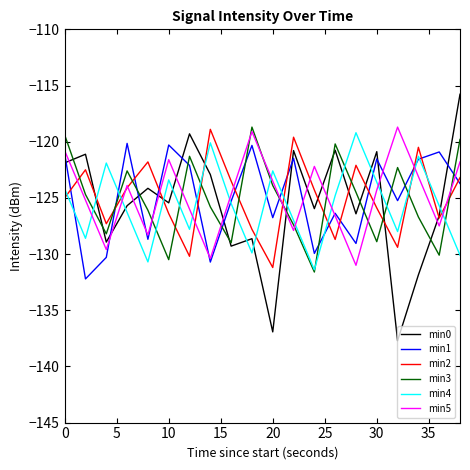

How many values in the min1 series are below -123?

11